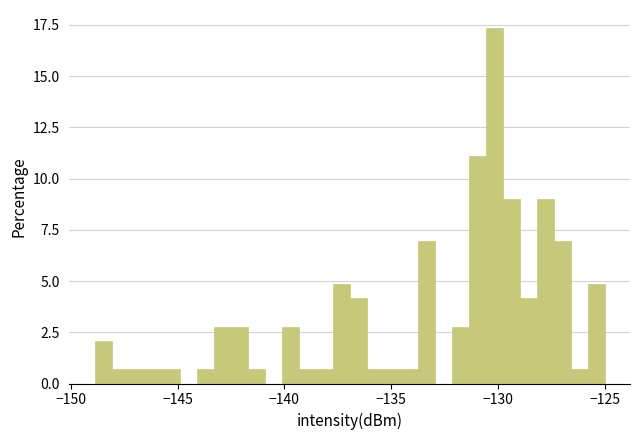

Read against the x-axis, roughly where is the centre of the tallest bar?

-130.0